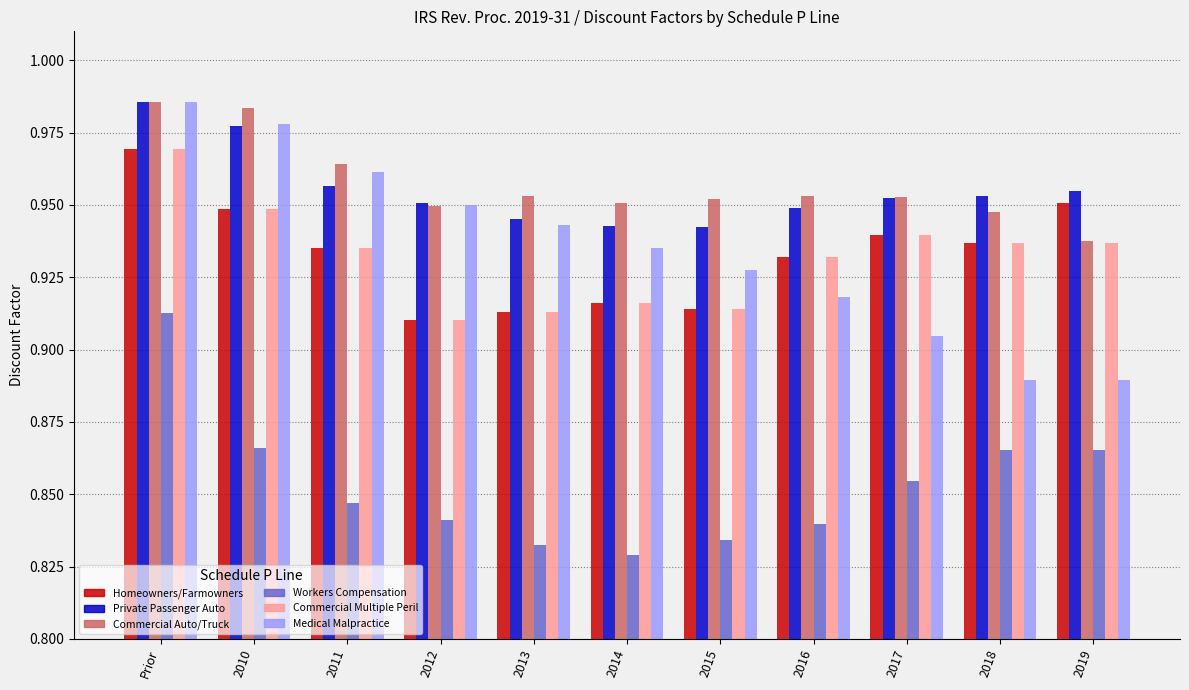

True or false: Medical Malpractice has a value of 0.4 at 2013.

False